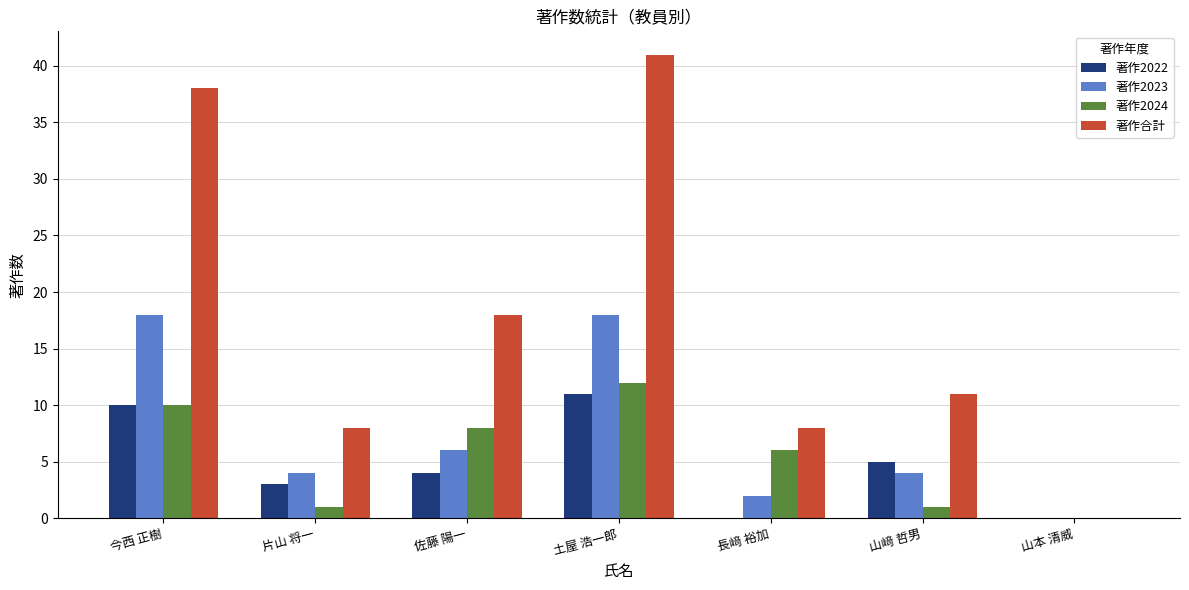

Where is 著作合計 nearest to the value 20?

佐藤 陽一